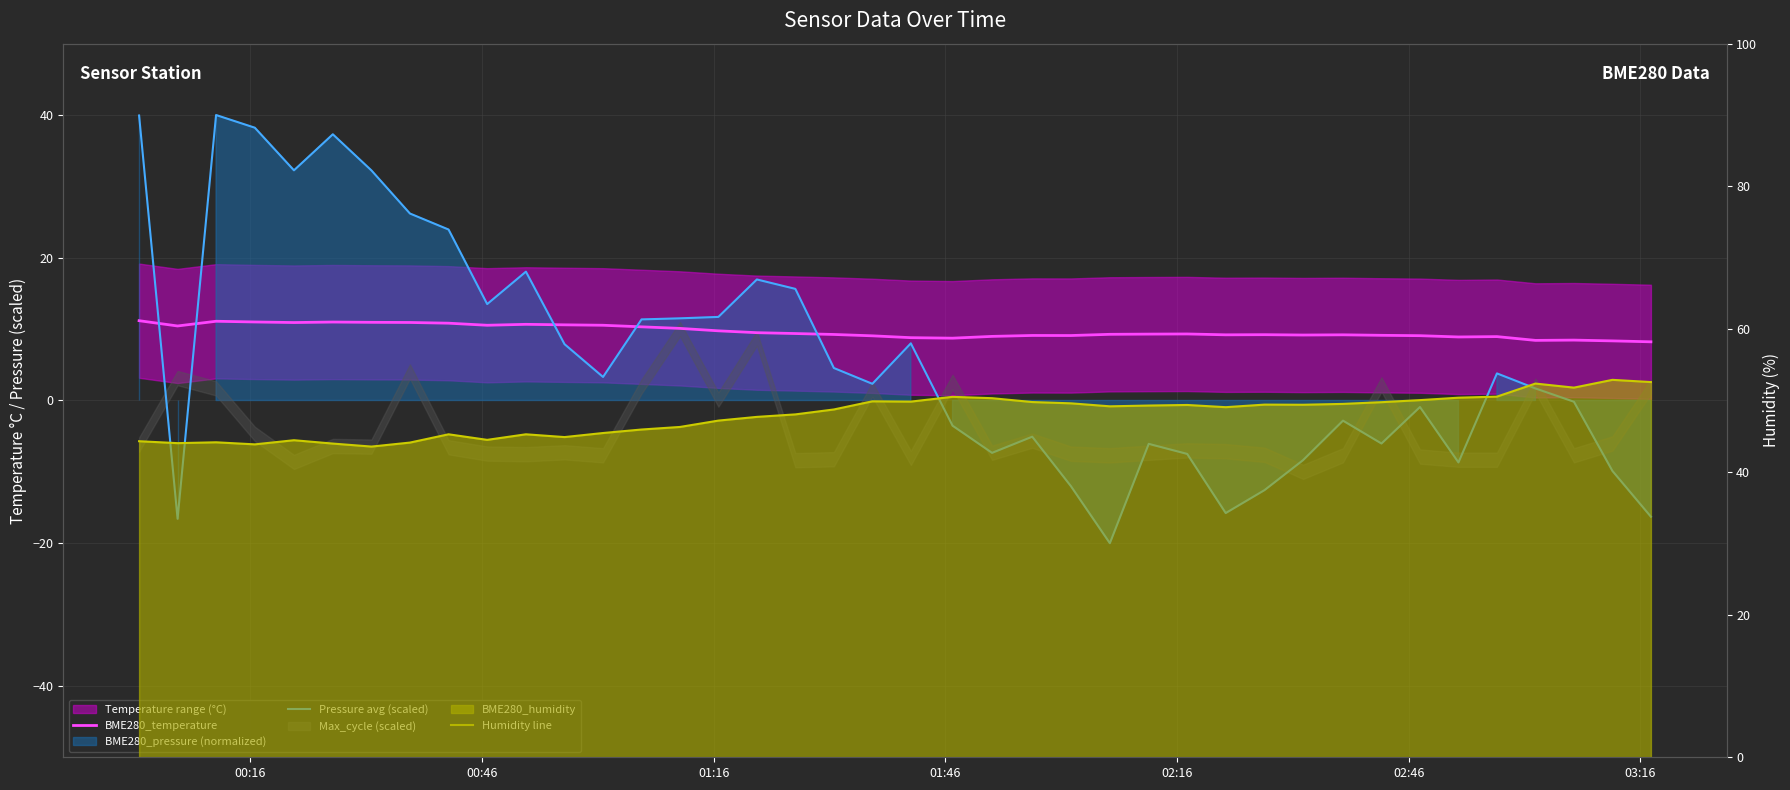

How many values in the Humidity line series exceed 49?

21